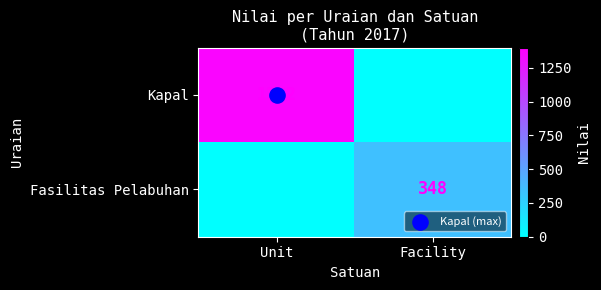

True or false: Fasilitas Pelabuhan has a value of 348 at Facility.

True